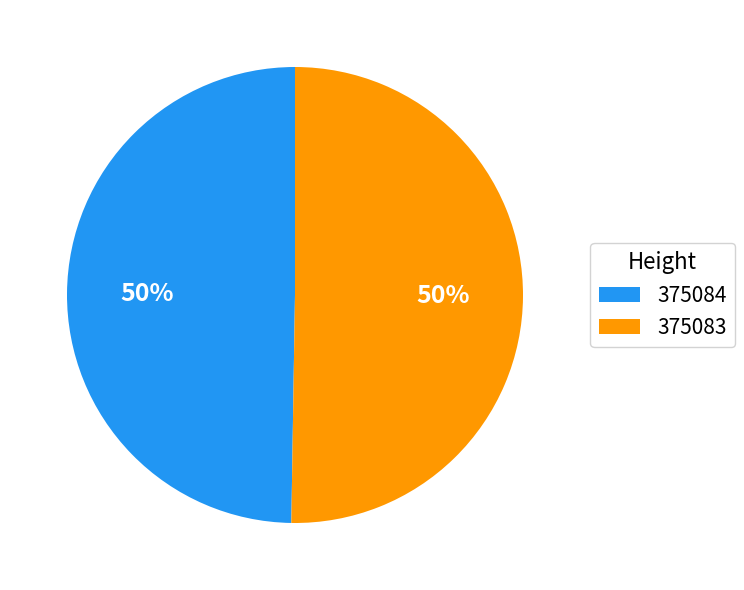

Which category accounts for the majority?

375083